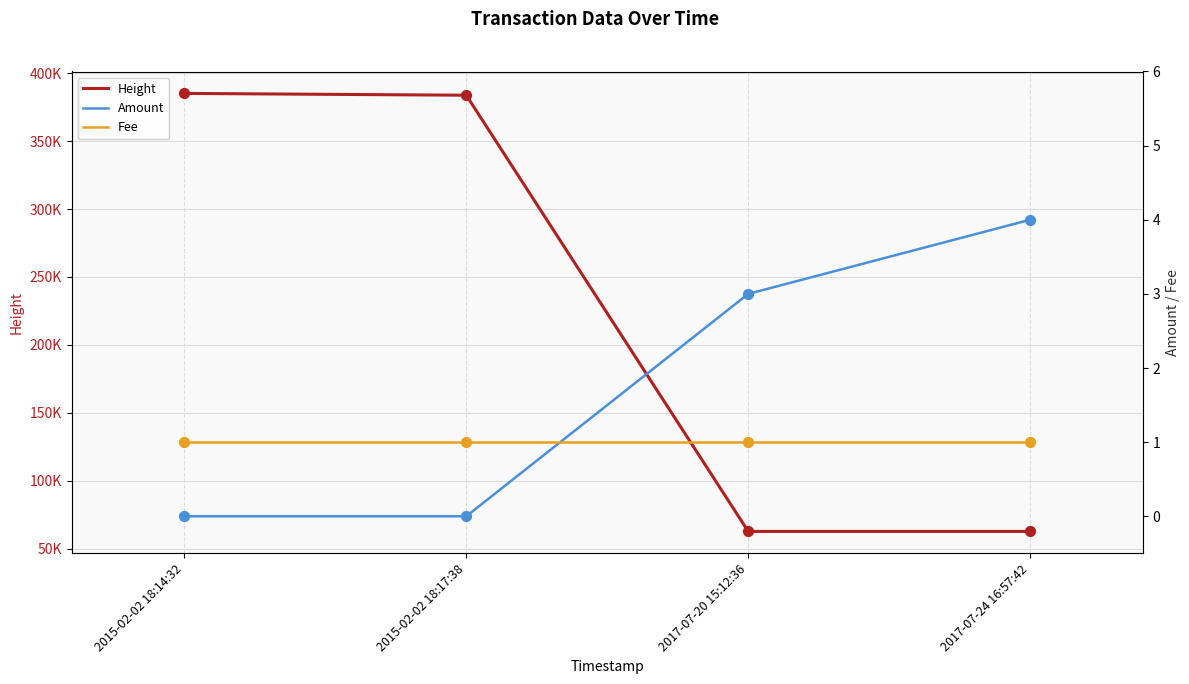

Which series reaches the maximum Y coordinate?

Height